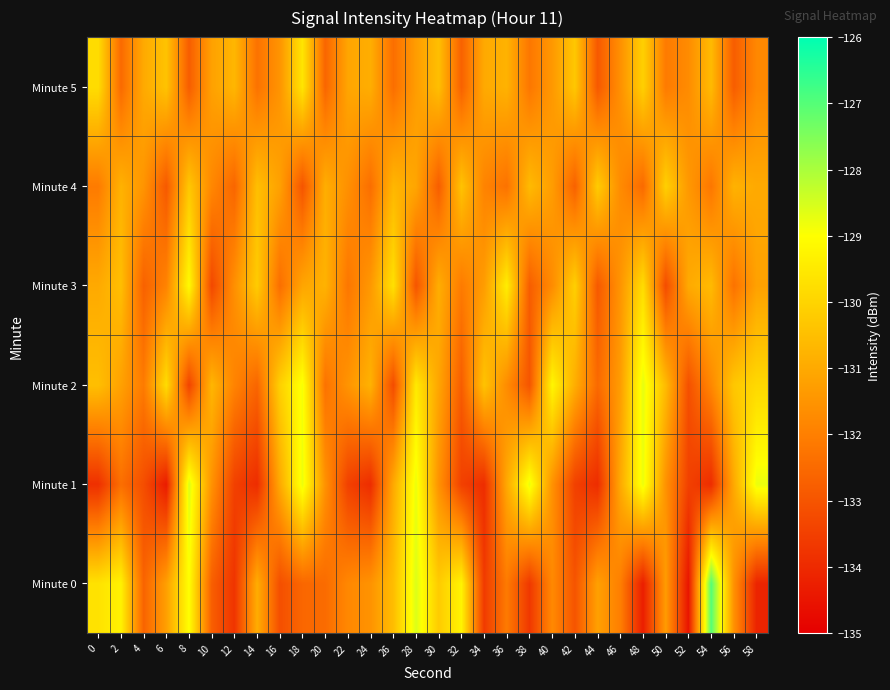

Reading right to left, list all the values displayed in this chart.

Minute 0: 58=-134.1	56=-131.6	54=-127.0	52=-134.5	50=-131.3	48=-134.3	46=-132.0	44=-131.2	42=-133.0	40=-131.8	38=-133.7	36=-132.1	34=-133.6	32=-129.3	30=-130.2	28=-128.6	26=-130.5	24=-131.5	22=-131.8	20=-132.5	18=-132.6	16=-133.1	14=-130.9	12=-133.8	10=-132.8	8=-129.0	6=-131.2	4=-132.7	2=-129.3	0=-129.7
Minute 1: 58=-128.8	56=-131.0	54=-133.9	52=-133.5	50=-131.6	48=-128.8	46=-131.0	44=-133.9	42=-133.5	40=-131.6	38=-128.8	36=-131.0	34=-133.9	32=-133.5	30=-131.6	28=-128.8	26=-131.0	24=-133.9	22=-133.5	20=-131.6	18=-128.8	16=-131.0	14=-133.9	12=-133.5	10=-131.6	8=-128.6	6=-134.4	4=-133.2	2=-132.4	0=-133.9
Minute 2: 58=-129.9	56=-130.3	54=-131.8	52=-133.1	50=-130.6	48=-128.7	46=-131.3	44=-132.5	42=-130.9	40=-129.2	38=-133.0	36=-131.7	34=-130.4	32=-132.8	30=-131.1	28=-129.5	26=-133.2	24=-130.8	22=-131.5	20=-132.3	18=-128.9	16=-130.1	14=-132.6	12=-131.9	10=-130.7	8=-133.4	6=-129.8	4=-132.1	2=-131.2	0=-130.5
Minute 3: 58=-131.2	56=-132.3	54=-130.6	52=-131.0	50=-133.2	48=-129.8	46=-131.5	44=-132.9	42=-130.1	40=-131.7	38=-132.8	36=-129.4	34=-131.3	32=-132.1	30=-130.9	28=-133.0	26=-129.7	24=-131.4	22=-132.2	20=-130.8	18=-131.1	16=-132.4	14=-130.2	12=-131.6	10=-133.3	8=-129.1	6=-131.9	4=-132.7	2=-130.5	0=-131.0
Minute 4: 58=-131.0	56=-130.8	54=-132.2	52=-131.4	50=-130.1	48=-132.5	46=-131.7	44=-130.2	42=-132.7	40=-131.3	38=-130.6	36=-132.3	34=-131.9	32=-130.4	30=-132.8	28=-131.1	26=-130.7	24=-132.4	22=-131.6	20=-130.9	18=-133.0	16=-131.2	14=-130.5	12=-132.6	10=-131.8	8=-130.3	6=-132.9	4=-131.5	2=-130.8	0=-132.1
Minute 5: 58=-131.8	56=-132.8	54=-130.6	52=-131.7	50=-132.1	48=-130.1	46=-131.6	44=-132.9	42=-130.3	40=-131.4	38=-132.2	36=-130.8	34=-131.0	32=-132.7	30=-130.5	28=-131.3	26=-132.4	24=-130.9	22=-131.1	20=-132.6	18=-129.6	16=-131.5	14=-132.3	12=-130.7	10=-131.2	8=-132.8	6=-130.4	4=-131.0	2=-132.5	0=-129.8